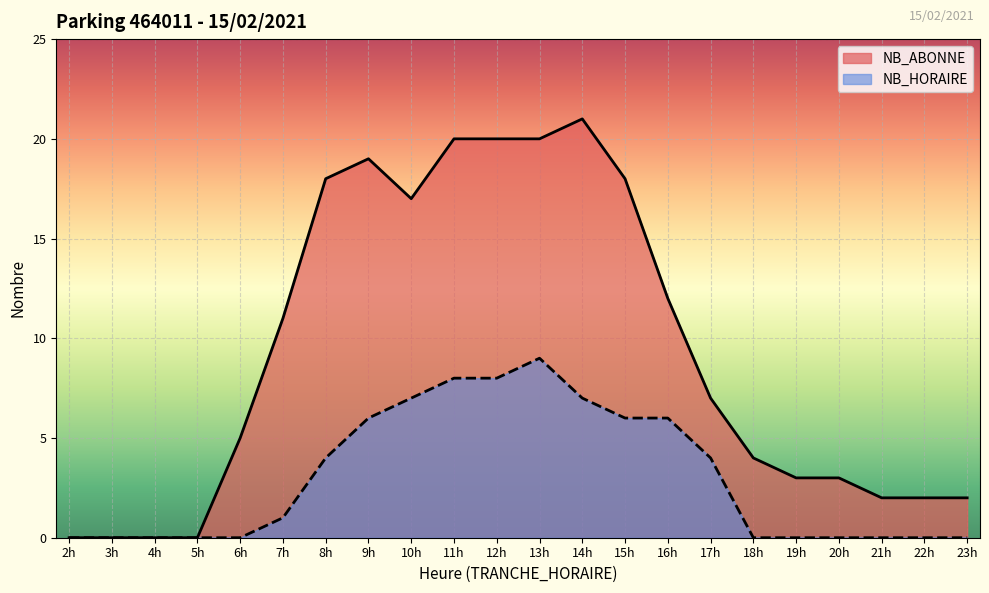

How many interior local peaks does the NB_HORAIRE series have?

1